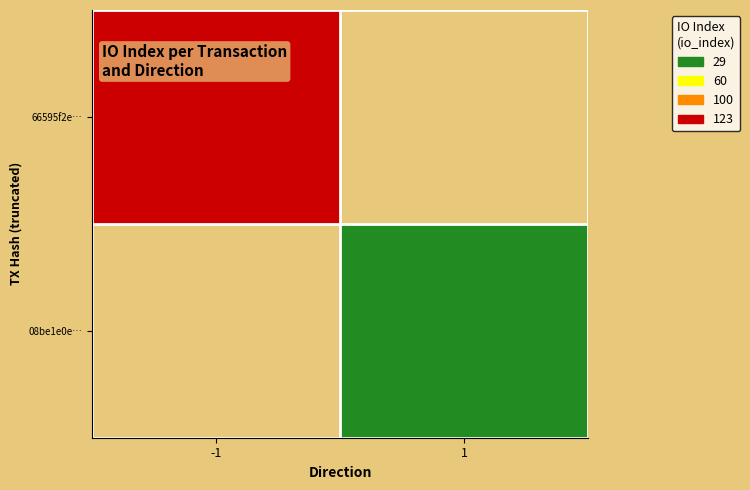

How many distinct data groups are displayed?

2